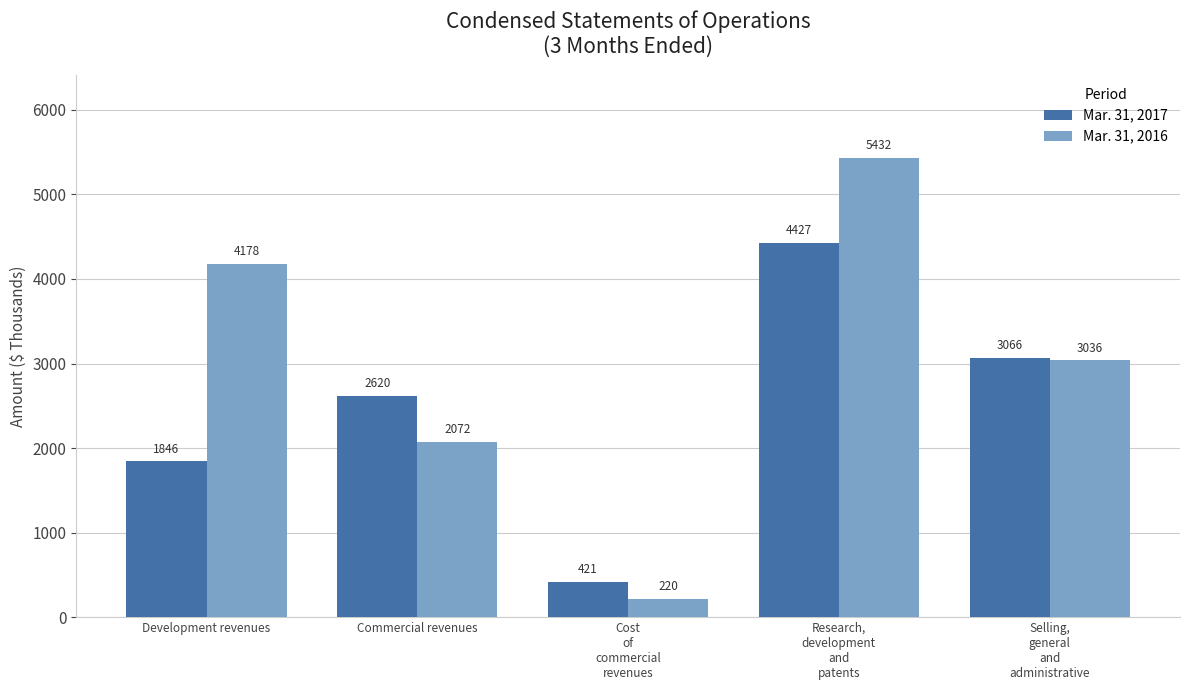

What is the spread (max minus min) of values at Development revenues?

2332